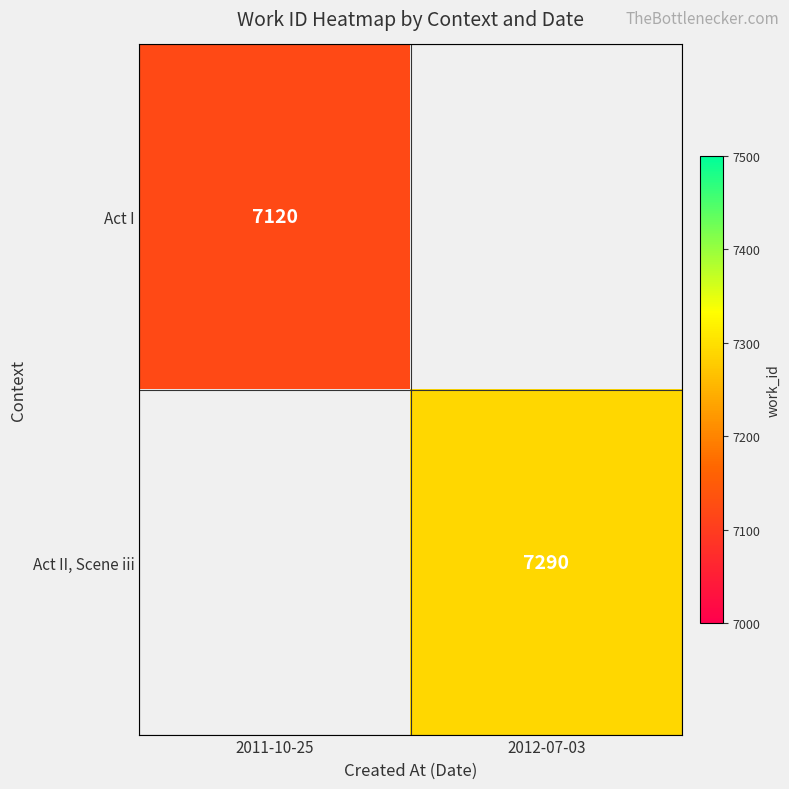

Is the value of Act I at 2011-10-25 greater than the value of Act II, Scene iii at 2012-07-03?

No